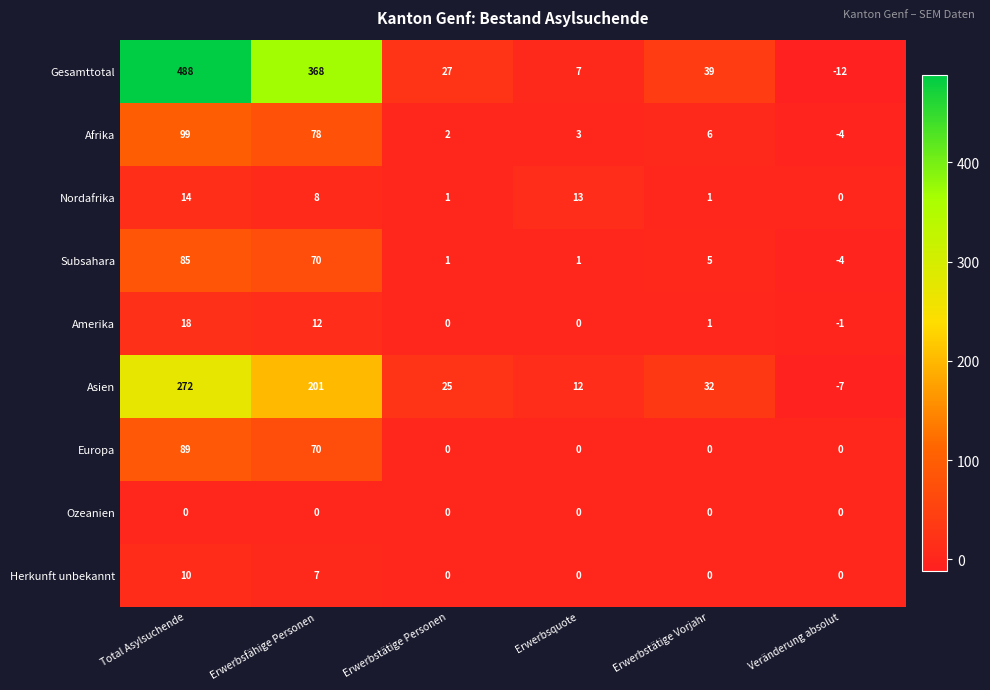

What is the average value of the Afrika series?

31